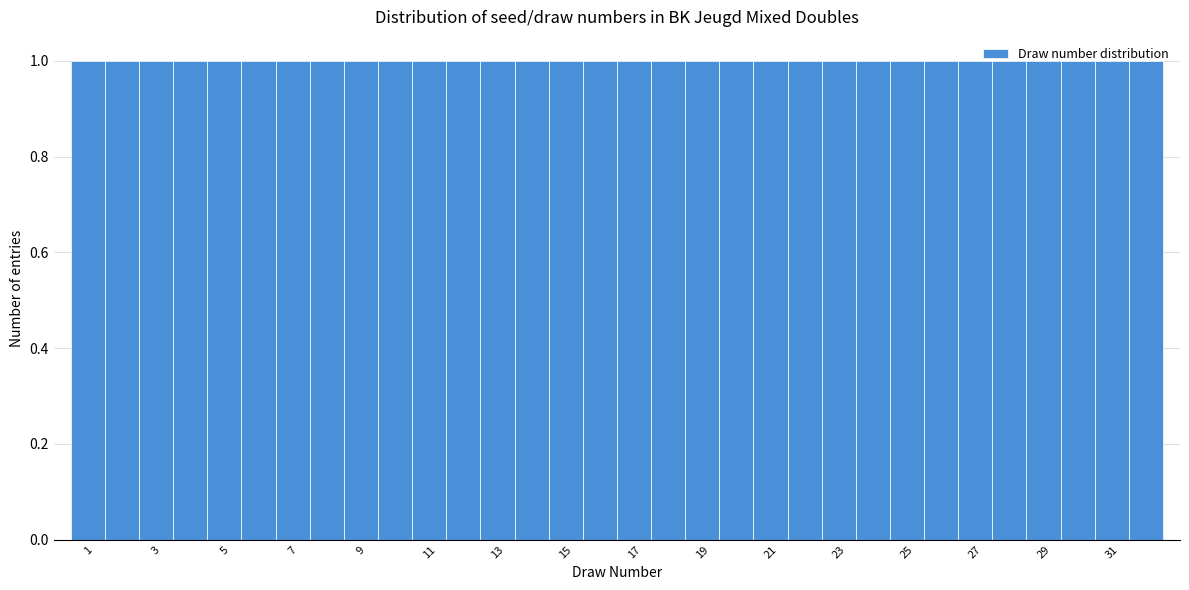

How tall is the bar that spans 3.5 to 4.5 on the x-axis? Neither the bar edges nor the heights are printed on the chart, so give them approximately, as read against the axes.

1